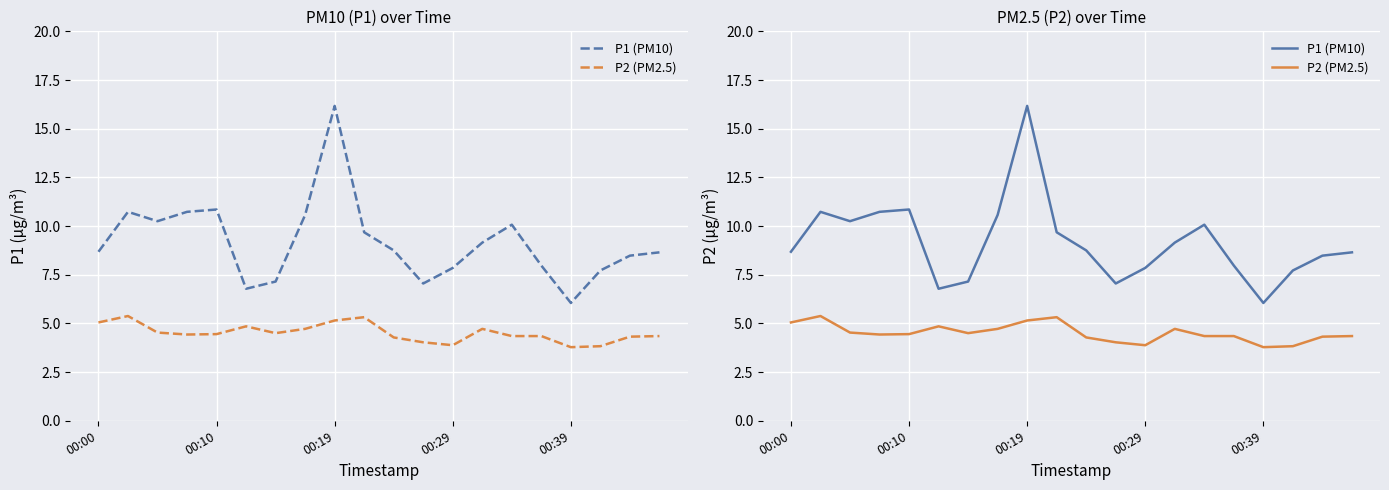

Reading left to right, list all the values displayed in this chart.

P1 (PM10): 8.7	10.7	10.2	10.7	10.8	6.8	7.2	10.6	16.2	9.7	8.8	7.0	7.8	9.2	10.1	8.0	6.0	7.7	8.5	8.7
P2 (PM2.5): 5.0	5.4	4.5	4.4	4.5	4.8	4.5	4.7	5.2	5.3	4.3	4.0	3.9	4.7	4.3	4.3	3.8	3.8	4.3	4.3